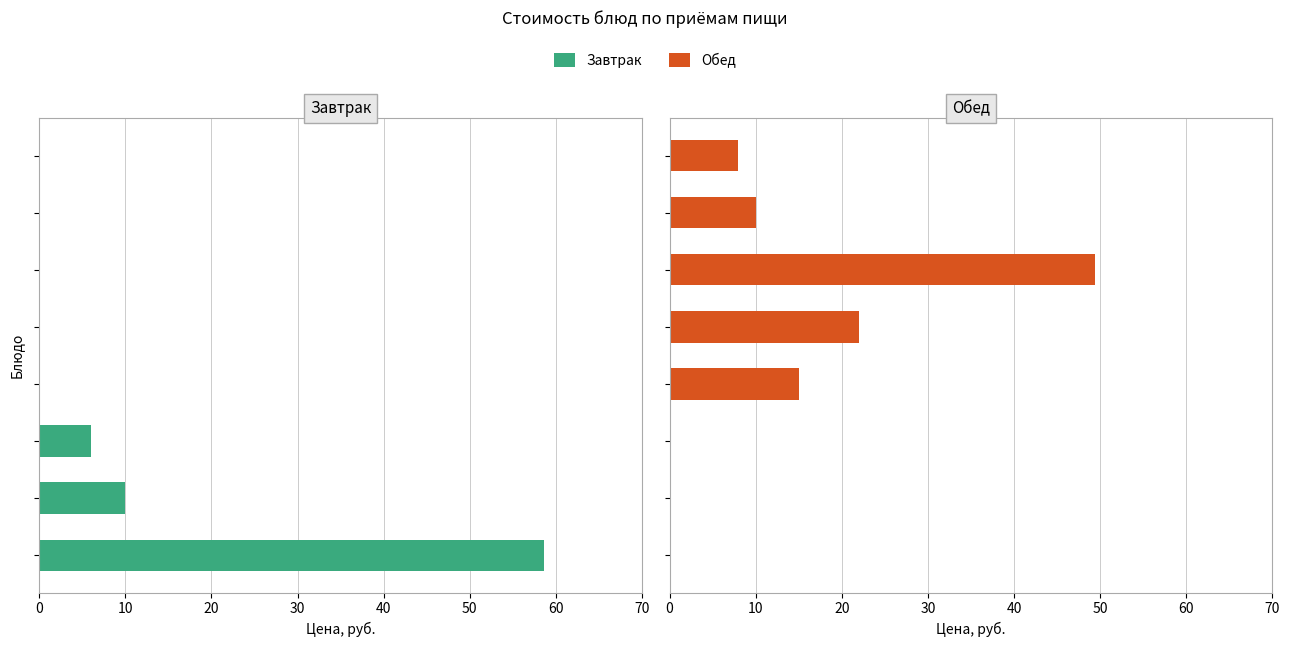

List the series in order of their peak value, highest first.

Завтрак, Обед